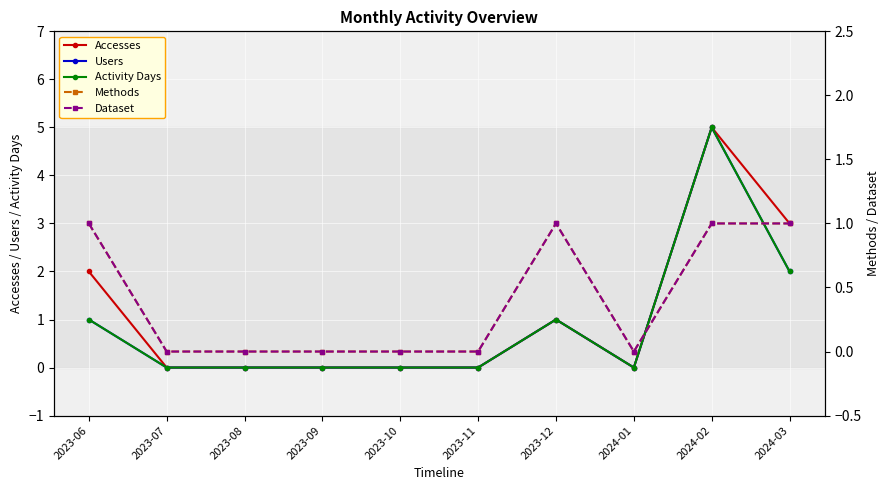

The value of Activity Days at 2023-09 is 0. True or false?

True